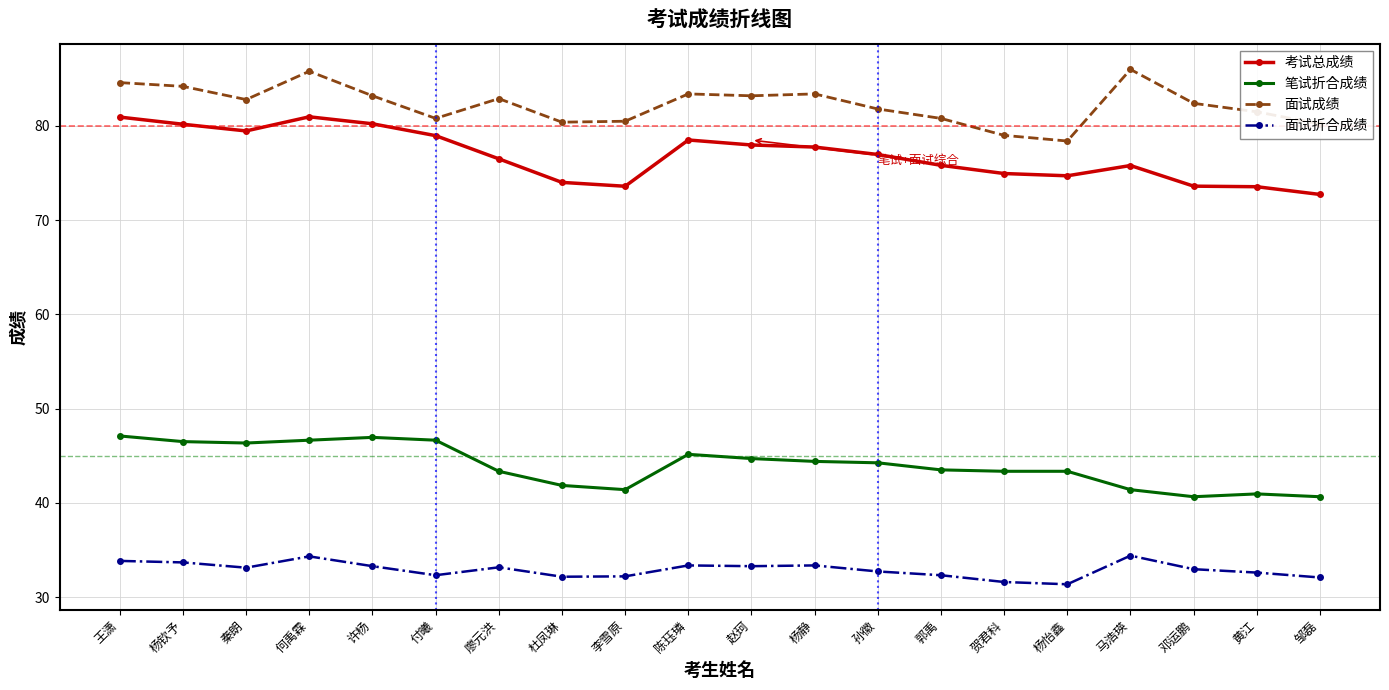

True or false: 笔试折合成绩 and 考试总成绩 cross at least once.

False